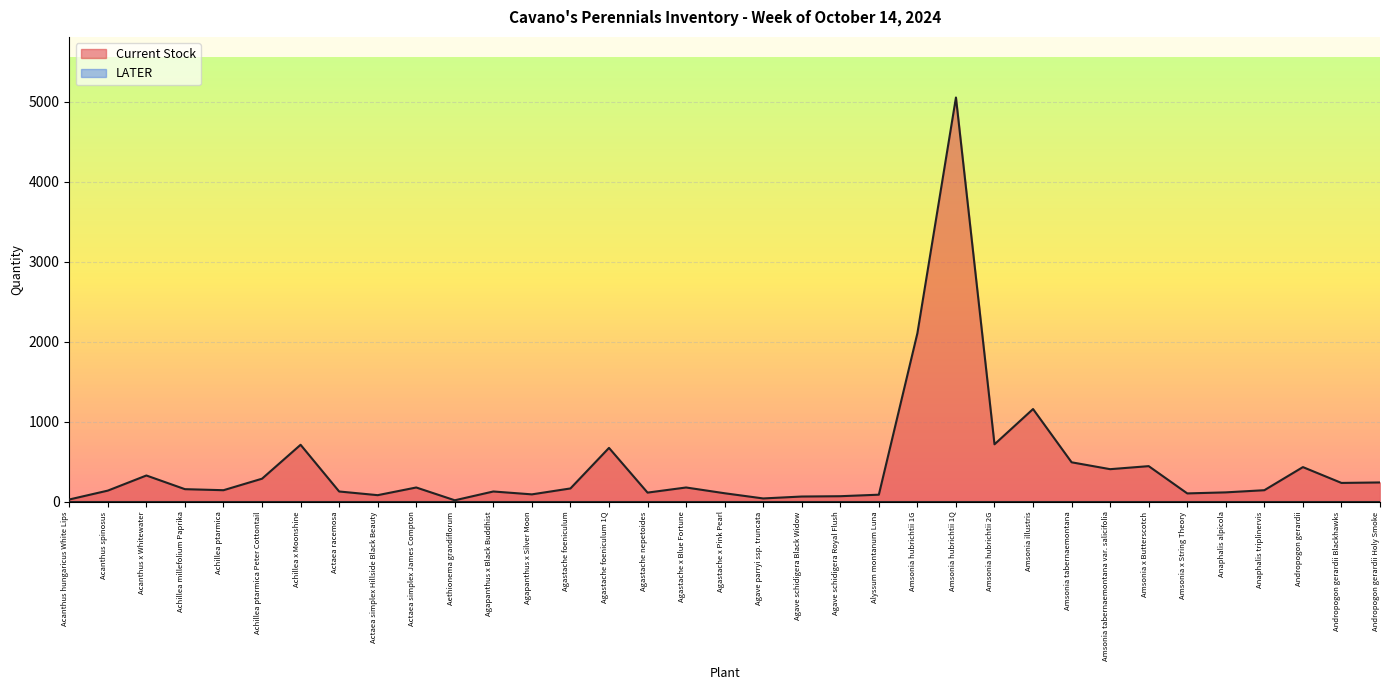

What is the label of the 21st point from the left?

Agave schidigera Royal Flush